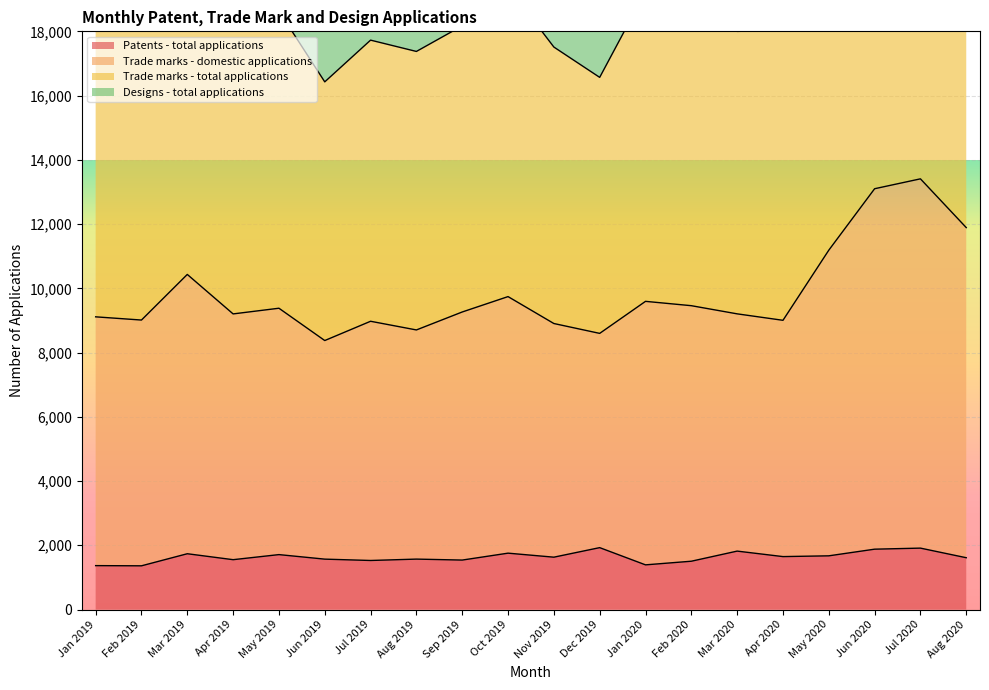

The Patents - total applications series shows 1927 at Dec 2019. True or false?

True